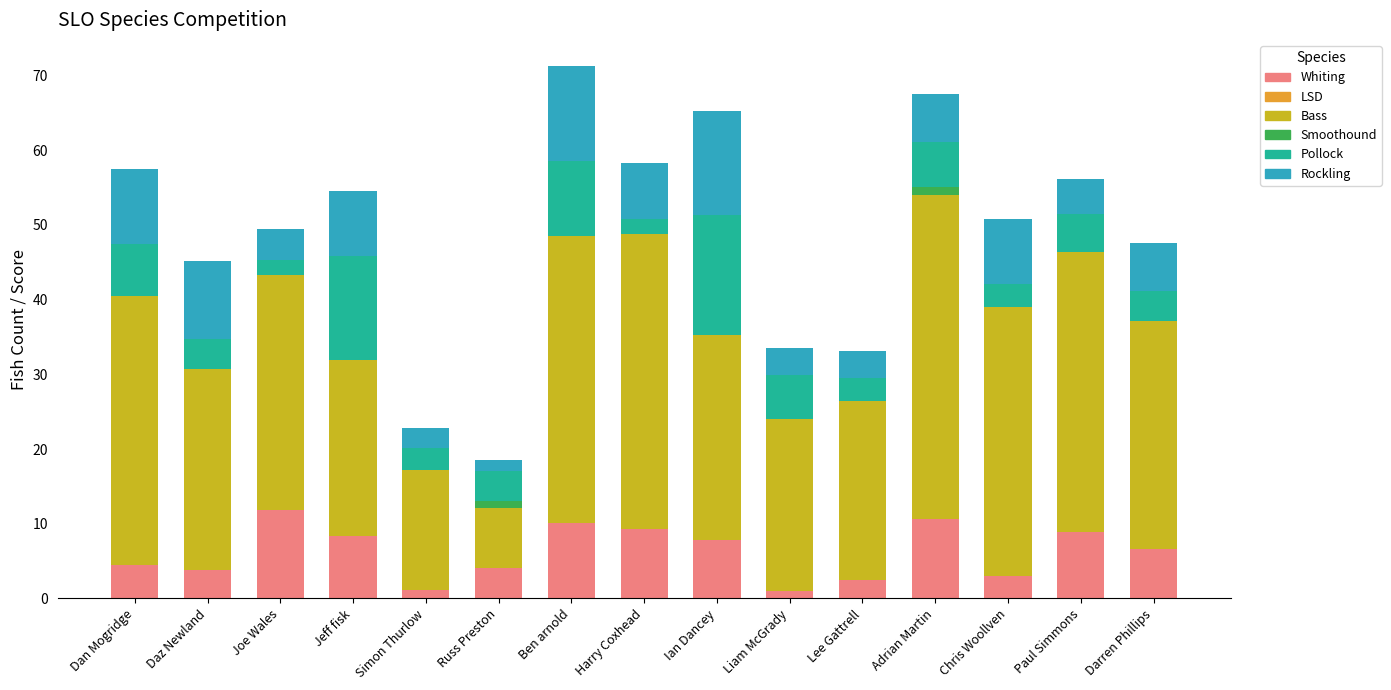

What is the maximum value for Whiting?

11.9